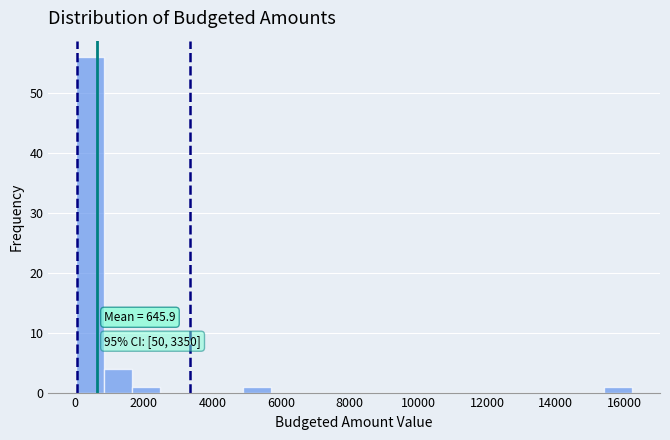

Over which range of the x-axis is the bar tallest?

0 to 800